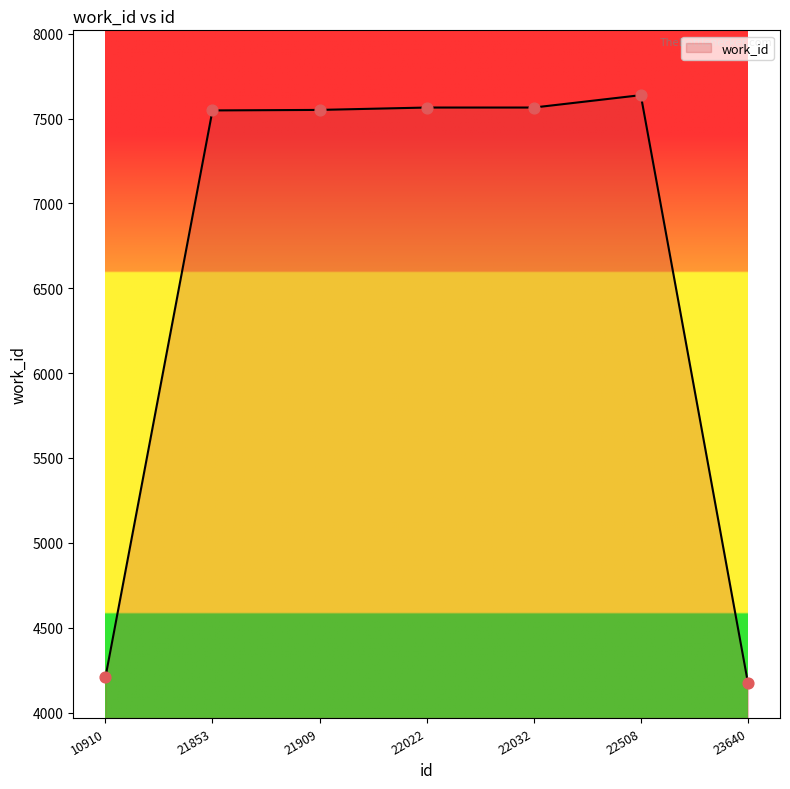

What is the change in value from 21853 to 22032?

+17